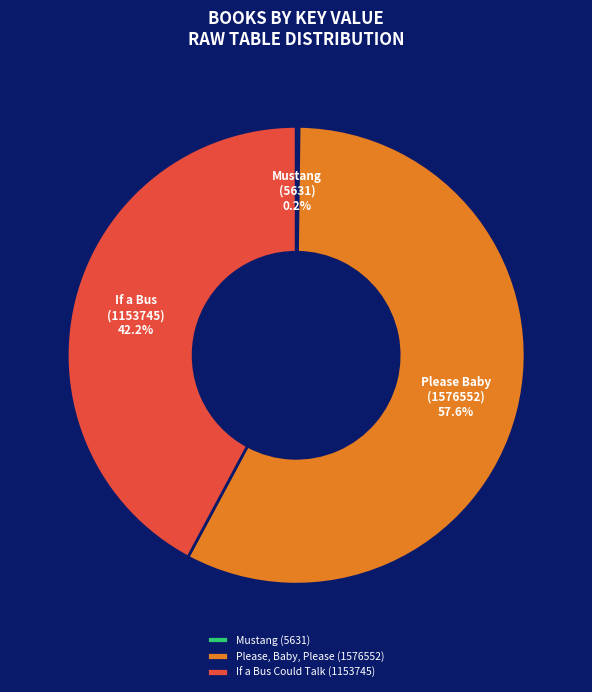

Which slice is the largest?

Please, Baby, Please (1576552)